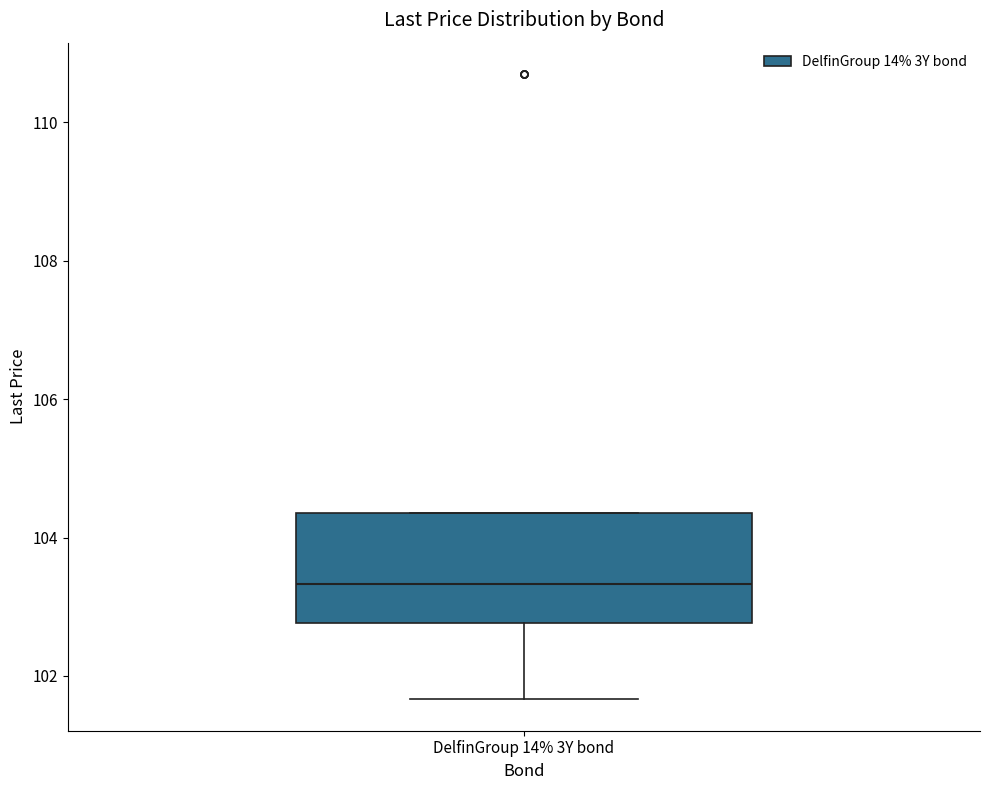

Transcribe this box plot: give where the median line is, the range the box spans, and where the two whiskers end, as read against the y-axis. The values are not printed on the chart, so give them approximately, as read against the axis.

median 103.4, box 102.8 to 104.4, whiskers 101.6 to 104.4